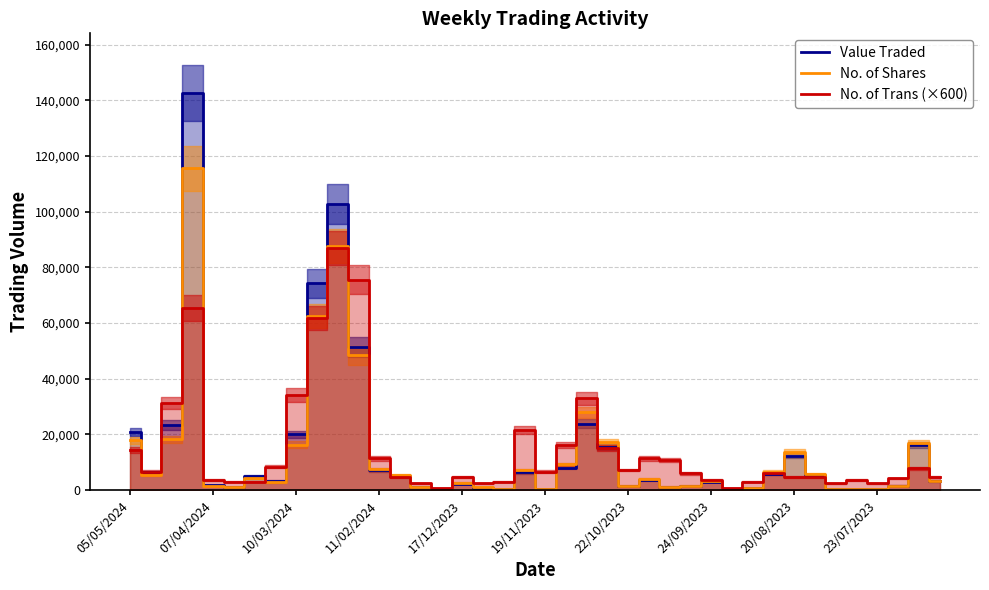

How many values in the No. of Shares series are below 4000?

20